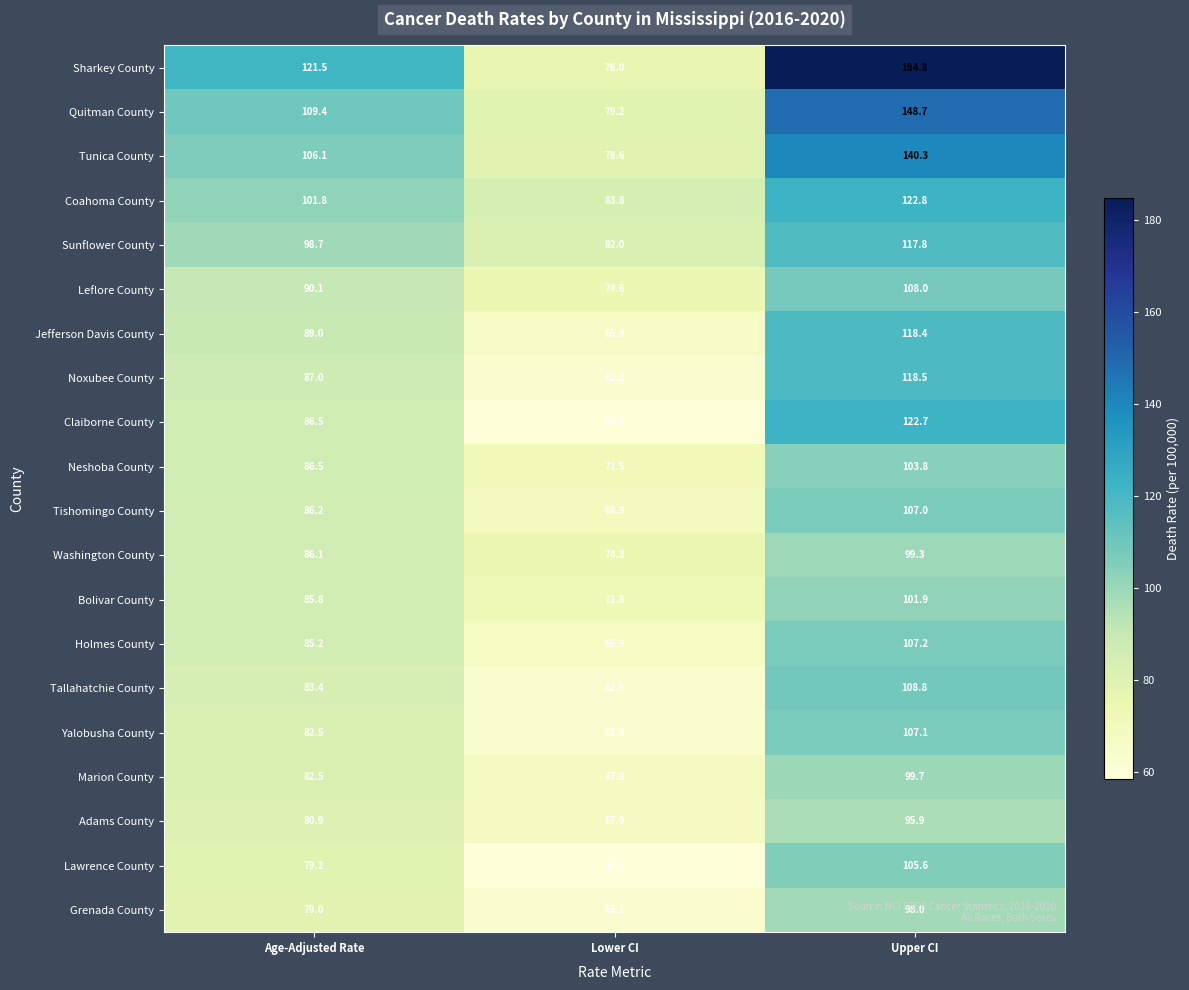

Which series has the largest total across all categories?

Sharkey County